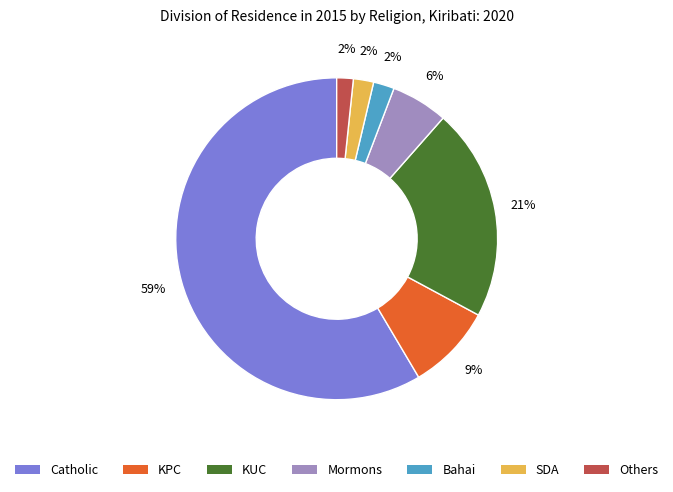

What percentage is the KPC slice, to the nearest percent?

9%